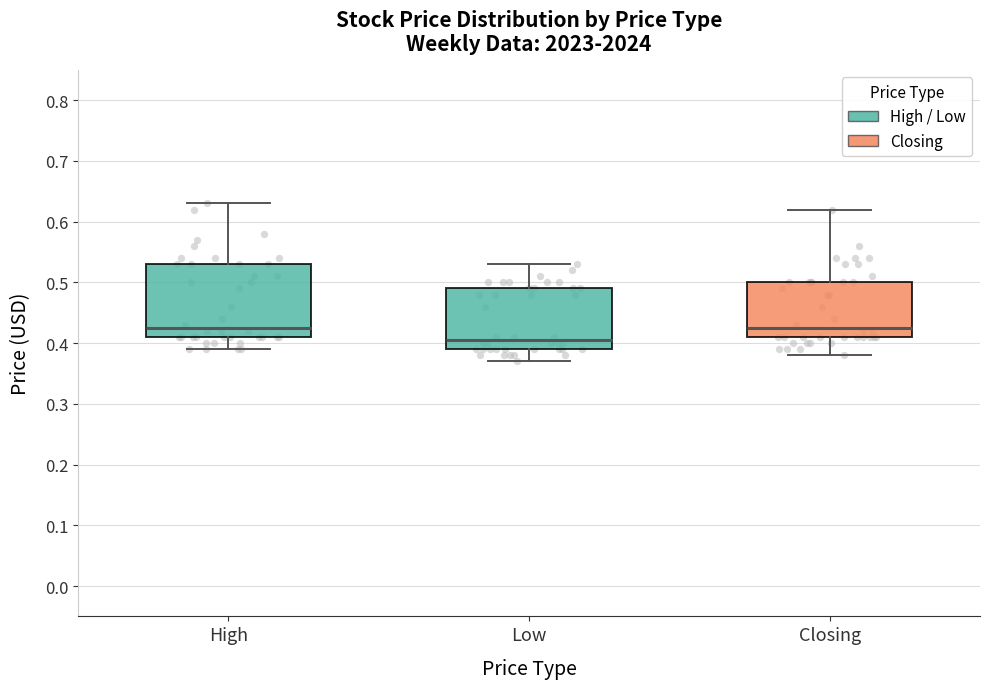

Where does the median line of the box for High sit on the y-axis? The values are not printed on the chart, so give them approximately, as read against the axis.

0.43